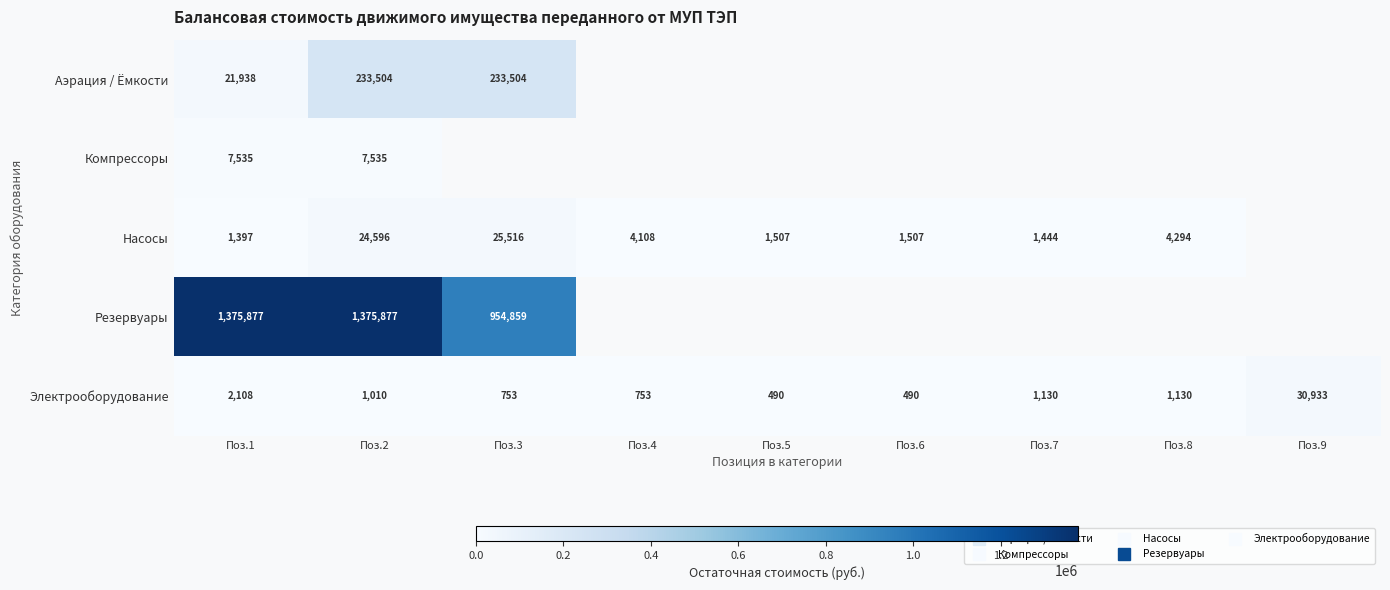

Count the number of categories in the chart.

9